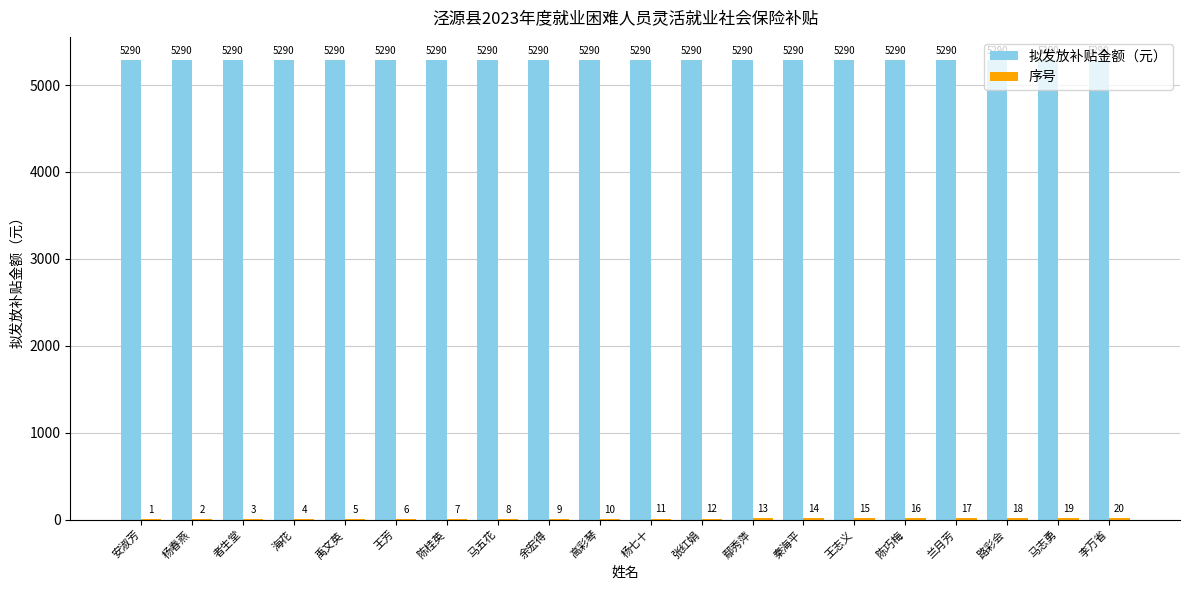

Read the 拟发放补贴金额（元） value at 陈巧梅.

5290